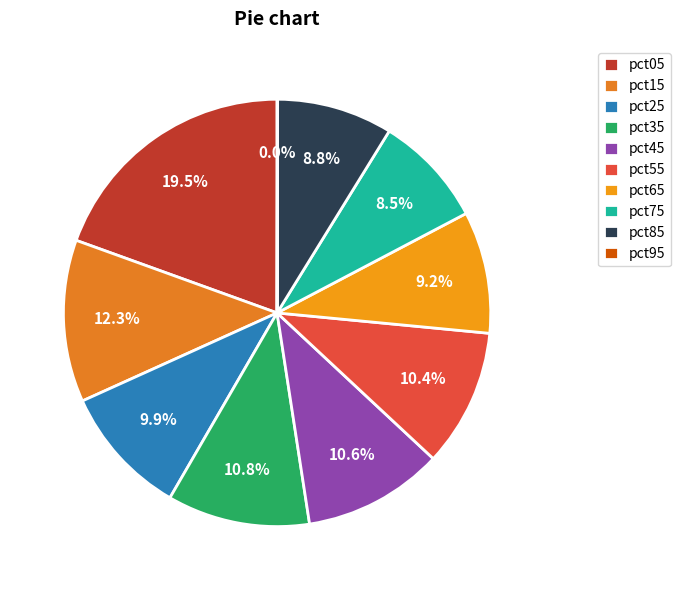

To the nearest percent, what is the difference between the pct85 and pct05 slice percentages?

11%